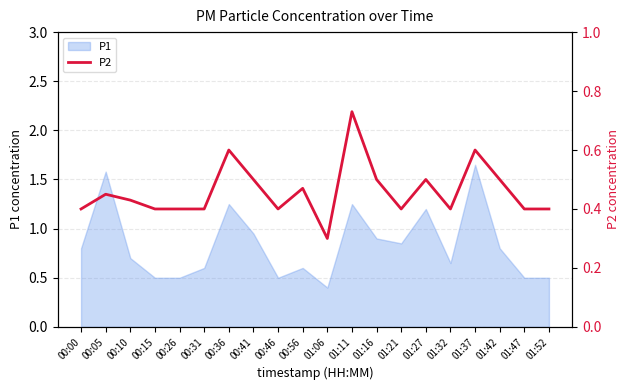

What is the minimum value for P1?

0.4